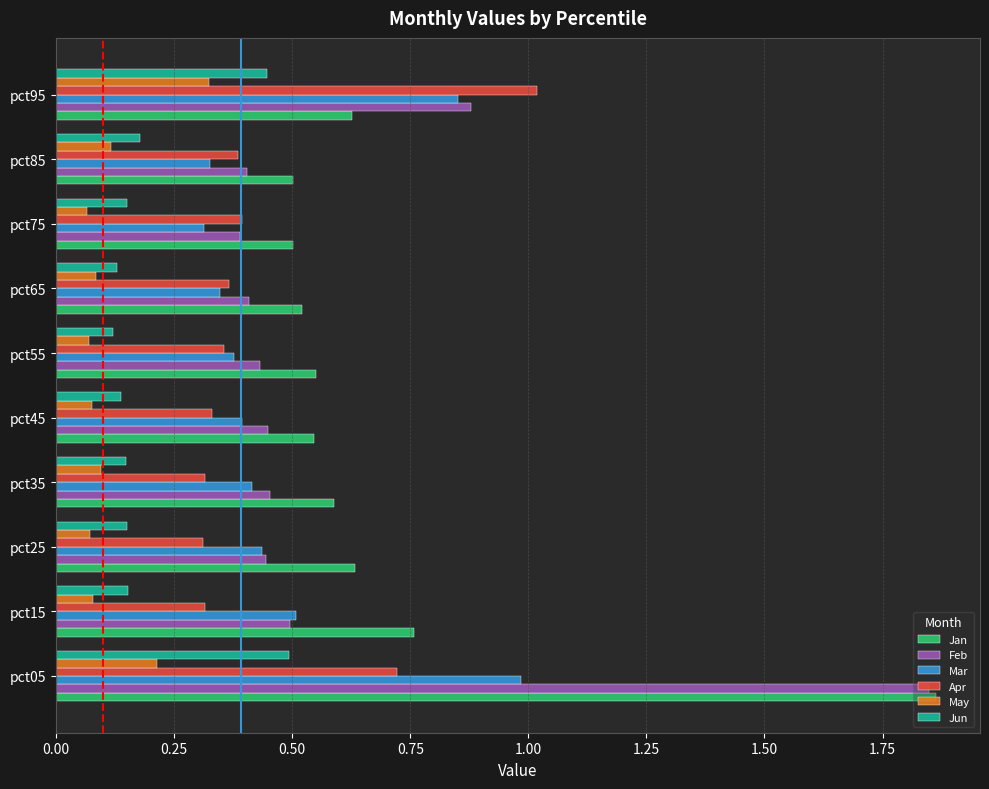

How many Jun values are between 0 and 1?

10